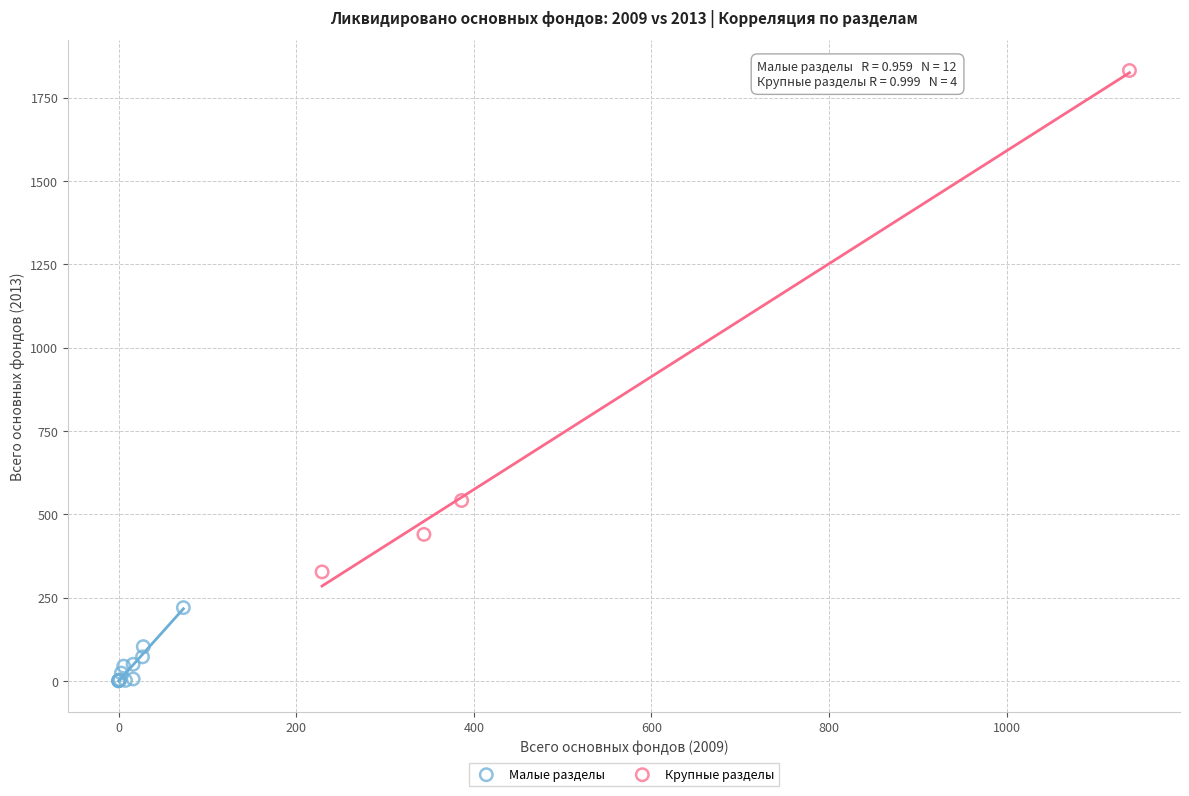

Which series contains the lowest Y value?

Малые разделы